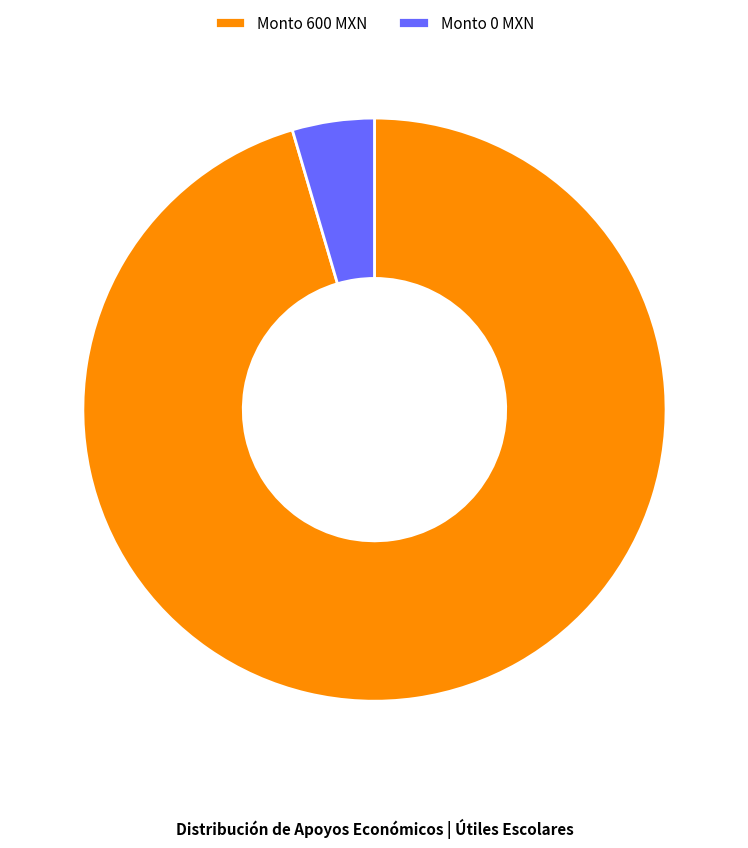

Is it true that Monto 600 MXN is 81% of the pie?

False